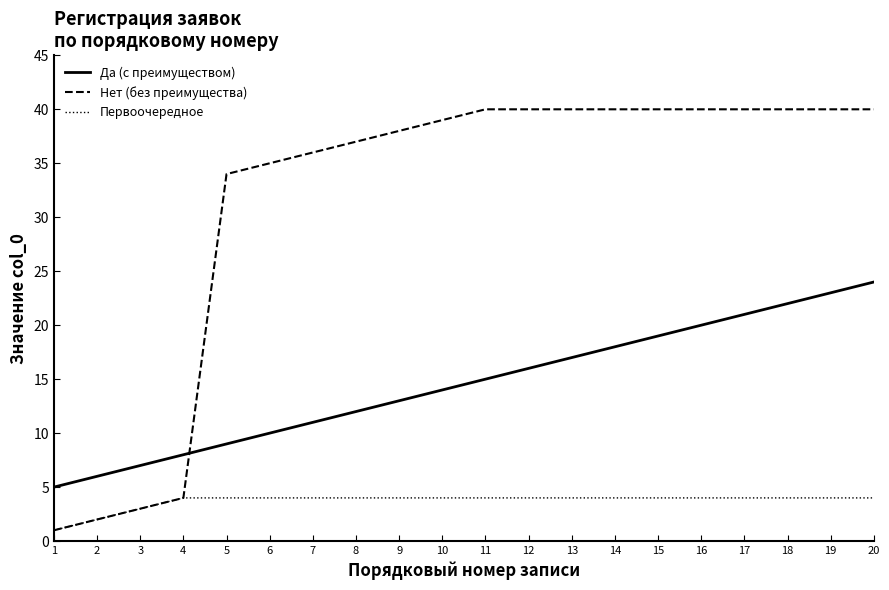

Reading right to left, transcribe all the data shown in this chart.

Да (с преимуществом): 20=24	19=23	18=22	17=21	16=20	15=19	14=18	13=17	12=16	11=15	10=14	9=13	8=12	7=11	6=10	5=9	4=8	3=7	2=6	1=5
Нет (без преимущества): 20=40	19=40	18=40	17=40	16=40	15=40	14=40	13=40	12=40	11=40	10=39	9=38	8=37	7=36	6=35	5=34	4=4	3=3	2=2	1=1
Первоочередное: 20=4	19=4	18=4	17=4	16=4	15=4	14=4	13=4	12=4	11=4	10=4	9=4	8=4	7=4	6=4	5=4	4=4	3=3	2=2	1=1